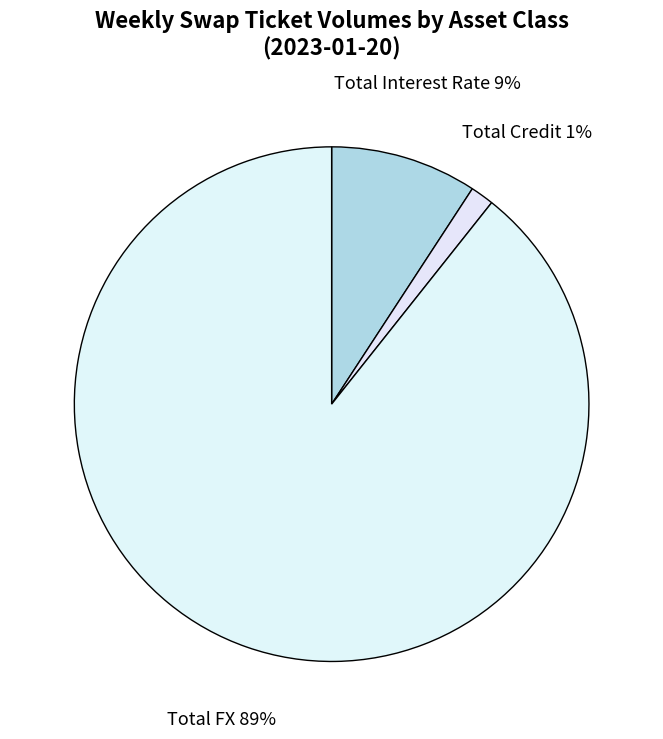

Which has a higher value, Total Interest Rate or Total FX?

Total FX